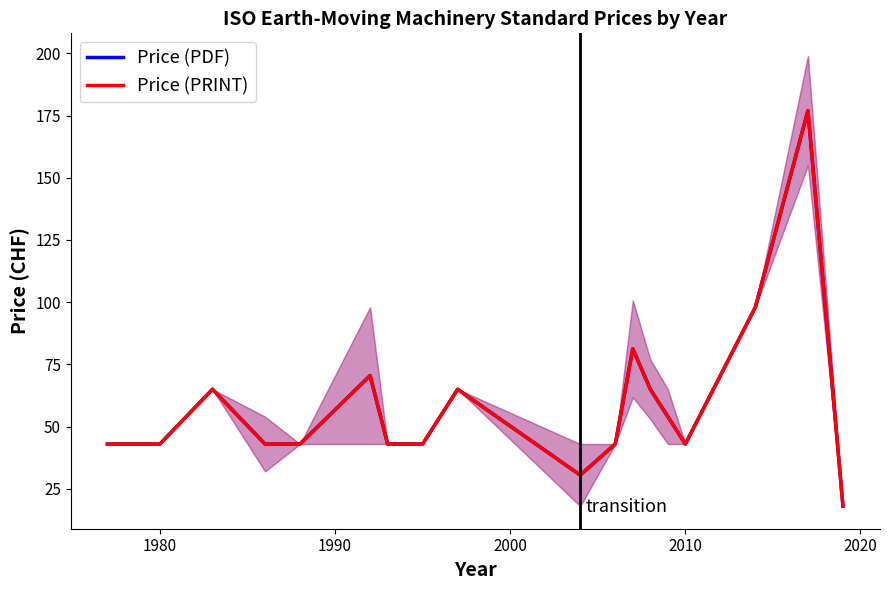

At how many categories does at least one series exceed 43?

8